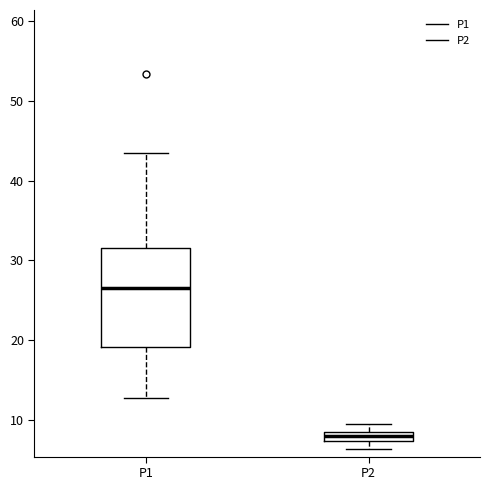

Where is the lower edge of the box for P1 on the y-axis? The values are not printed on the chart, so give them approximately, as read against the axis.

19